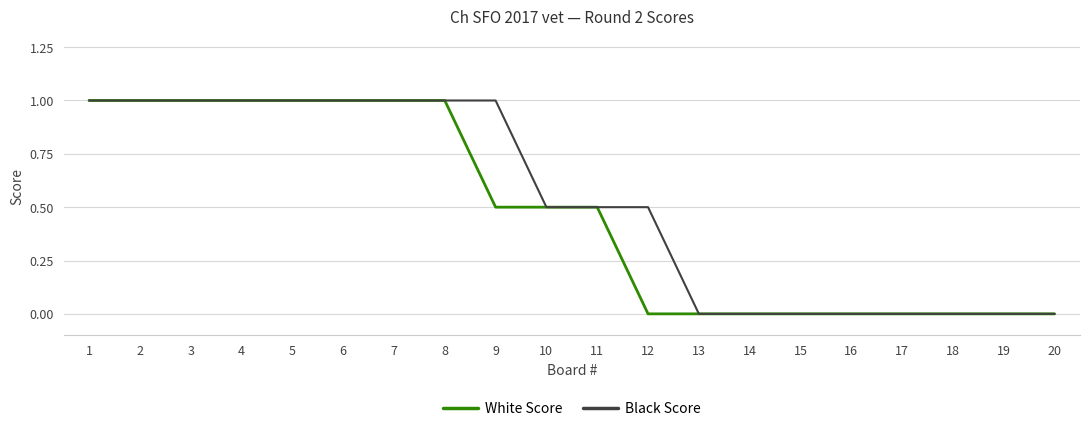

The Black Score series shows 0.4 at 6. True or false?

False